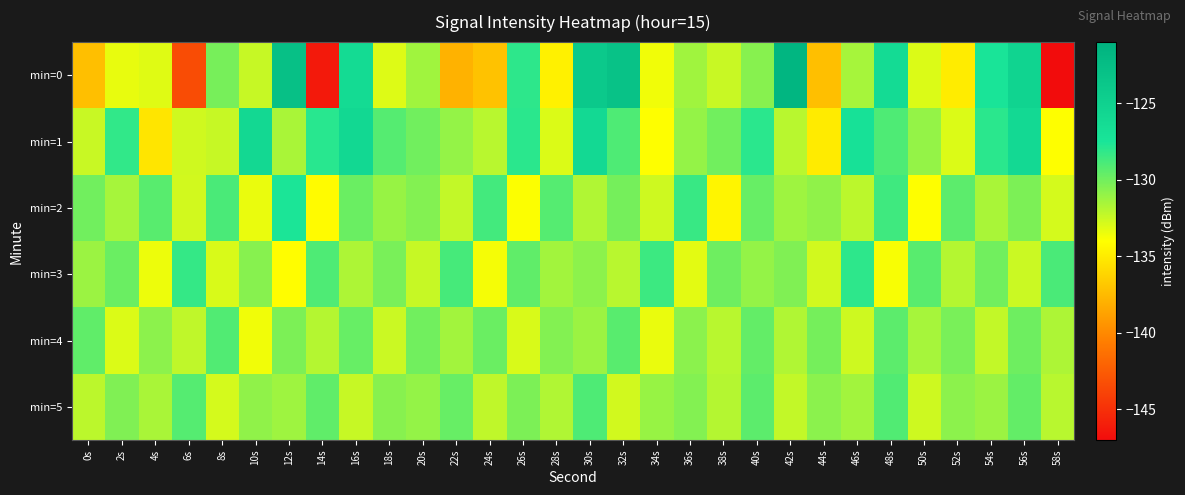

Reading left to right, extract all data points from this chart.

min=0: 0s=-137.2	2s=-133.3	4s=-133.1	6s=-143.4	8s=-130.2	10s=-132.4	12s=-122.8	14s=-146.3	16s=-126.2	18s=-133.0	20s=-131.3	22s=-137.9	24s=-137.1	26s=-128.1	28s=-134.7	30s=-124.0	32s=-123.1	34s=-133.6	36s=-131.3	38s=-132.4	40s=-130.6	42s=-121.5	44s=-137.2	46s=-131.5	48s=-126.2	50s=-133.0	52s=-134.9	54s=-127.4	56s=-125.3	58s=-147.0
min=1: 0s=-132.5	2s=-128.2	4s=-135.3	6s=-132.7	8s=-132.4	10s=-125.9	12s=-131.6	14s=-127.9	16s=-125.8	18s=-129.2	20s=-130.0	22s=-131.0	24s=-132.0	26s=-128.0	28s=-133.0	30s=-126.0	32s=-129.0	34s=-134.0	36s=-131.0	38s=-130.0	40s=-128.0	42s=-132.0	44s=-135.0	46s=-127.0	48s=-129.0	50s=-131.0	52s=-133.0	54s=-128.0	56s=-126.0	58s=-134.0
min=2: 0s=-130.0	2s=-131.5	4s=-129.3	6s=-132.7	8s=-128.9	10s=-133.4	12s=-127.6	14s=-134.2	16s=-129.8	18s=-131.1	20s=-130.5	22s=-132.3	24s=-128.7	26s=-133.9	28s=-129.2	30s=-131.8	32s=-130.1	34s=-132.6	36s=-128.4	38s=-134.5	40s=-129.7	42s=-131.3	44s=-130.9	46s=-132.1	48s=-128.6	50s=-134.0	52s=-129.4	54s=-131.6	56s=-130.3	58s=-132.8
min=3: 0s=-131.2	2s=-129.8	4s=-133.5	6s=-128.3	8s=-132.9	10s=-130.6	12s=-134.1	14s=-129.0	16s=-131.7	18s=-130.2	20s=-132.4	22s=-128.8	24s=-133.7	26s=-129.5	28s=-131.4	30s=-130.8	32s=-132.0	34s=-128.5	36s=-133.2	38s=-129.9	40s=-131.0	42s=-130.4	44s=-132.7	46s=-128.1	48s=-133.8	50s=-129.3	52s=-131.9	54s=-130.0	56s=-132.5	58s=-128.9
min=4: 0s=-129.5	2s=-133.0	4s=-130.8	6s=-132.2	8s=-129.1	10s=-133.6	12s=-130.3	14s=-131.9	16s=-129.7	18s=-132.5	20s=-130.0	22s=-131.4	24s=-129.8	26s=-132.9	28s=-130.5	30s=-131.2	32s=-129.3	34s=-133.4	36s=-130.7	38s=-132.0	40s=-129.6	42s=-131.8	44s=-130.1	46s=-132.6	48s=-129.4	50s=-131.5	52s=-130.2	54s=-132.3	56s=-129.9	58s=-131.7
min=5: 0s=-132.1	2s=-130.4	4s=-131.6	6s=-129.2	8s=-132.8	10s=-130.9	12s=-131.3	14s=-129.5	16s=-132.4	18s=-130.6	20s=-131.0	22s=-129.7	24s=-132.2	26s=-130.3	28s=-131.8	30s=-129.0	32s=-132.7	34s=-131.1	36s=-130.5	38s=-131.9	40s=-129.4	42s=-132.3	44s=-130.7	46s=-131.4	48s=-129.1	50s=-132.6	52s=-130.8	54s=-131.2	56s=-129.6	58s=-132.0